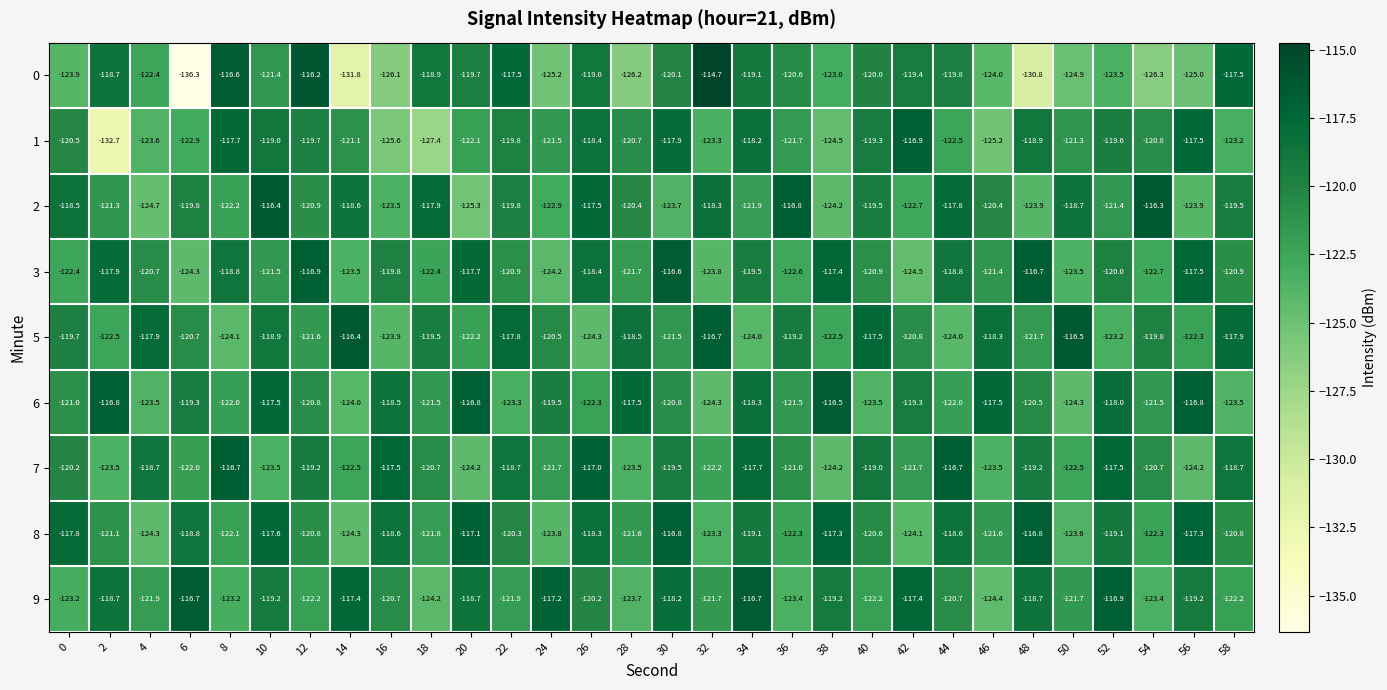

At 20, list the series in order from largest to smallest.

6, 8, 3, 9, 0, 1, 5, 7, 2